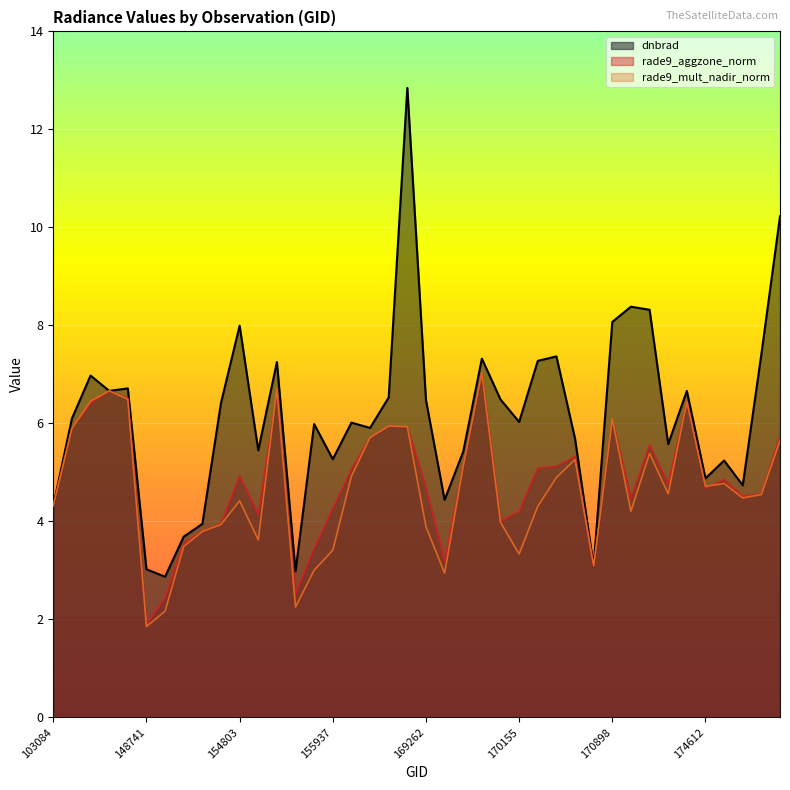

What are all the series names shown in the legend?

dnbrad, rade9_aggzone_norm, rade9_mult_nadir_norm